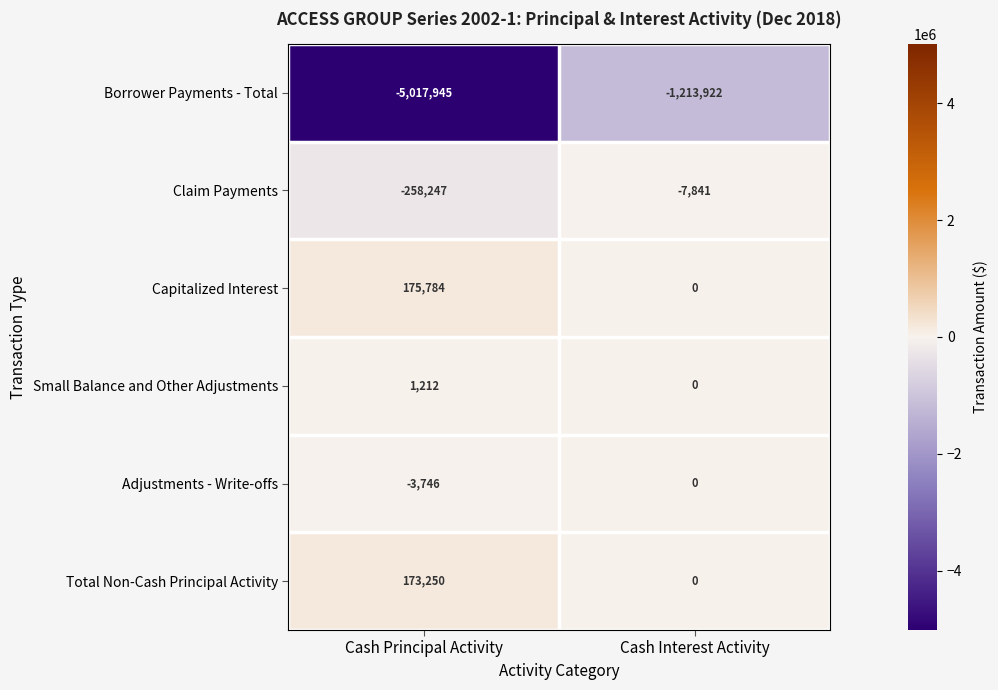

Which series has the largest range (max minus min)?

Borrower Payments - Total